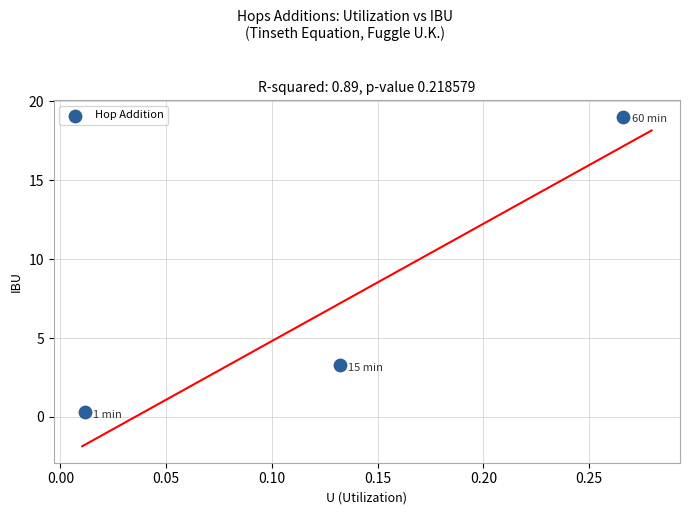

What is the range of Y values (max minus min)?

18.7